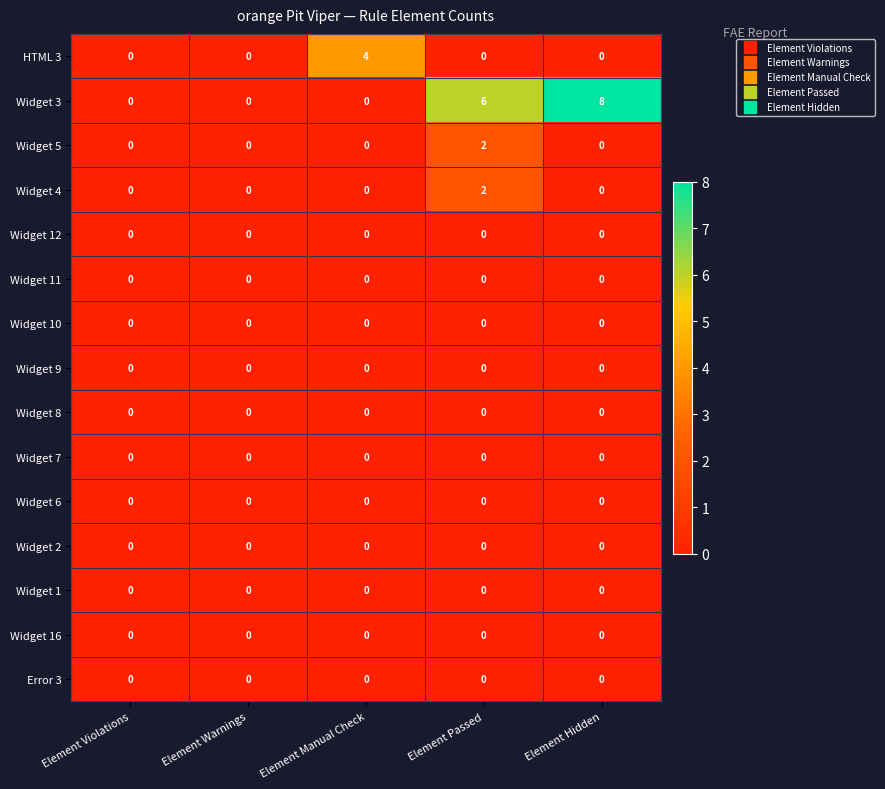

At how many categories does at least one series exceed 7?

1